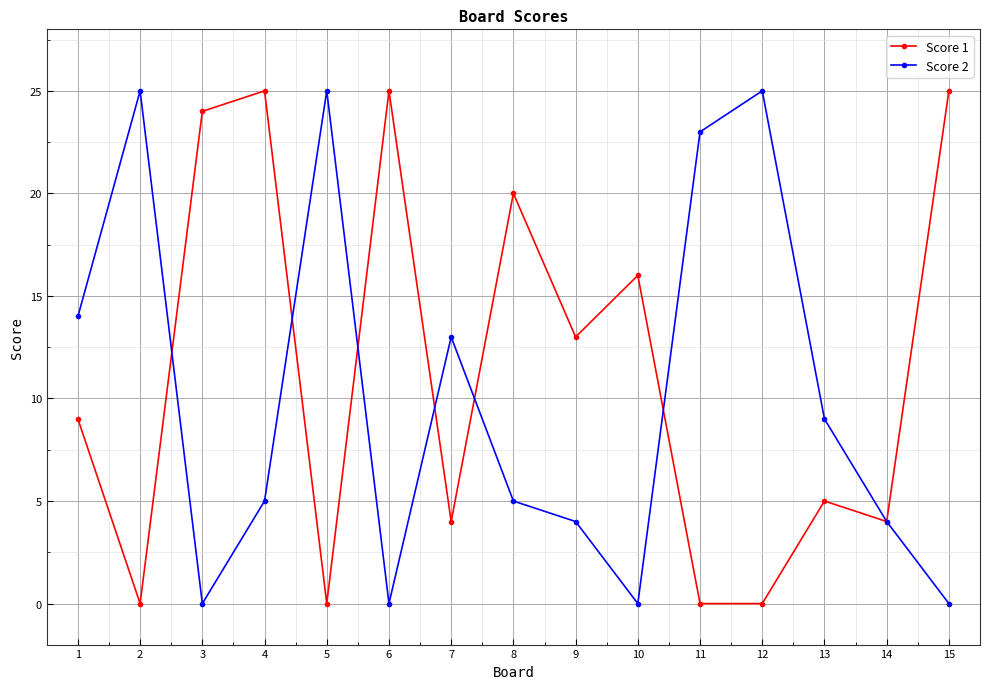

At 12, list the series in order from largest to smallest.

Score 2, Score 1